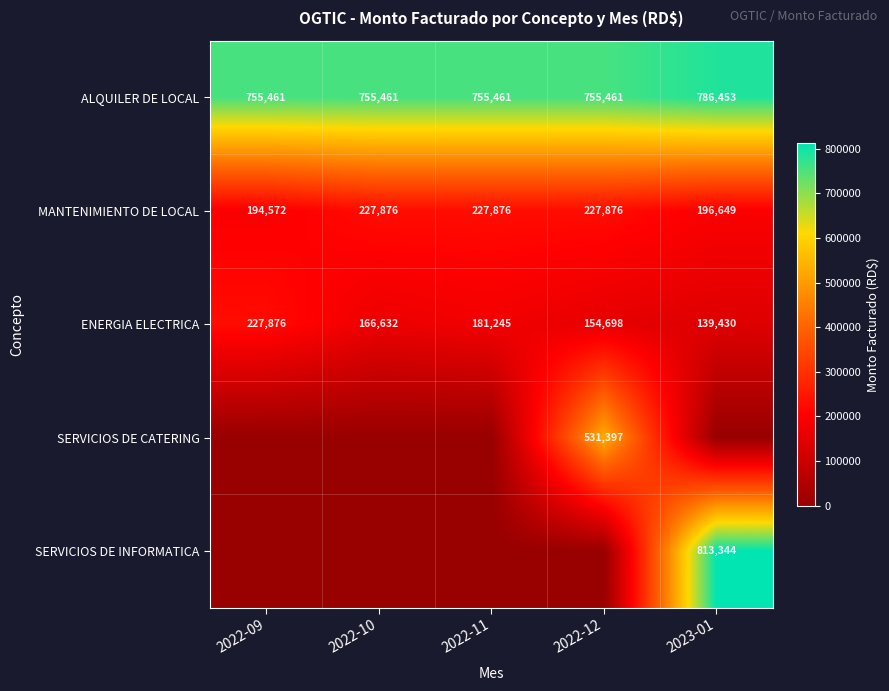

What is the sum of the MANTENIMIENTO DE LOCAL values at 2022-11 and 2023-01?

424525